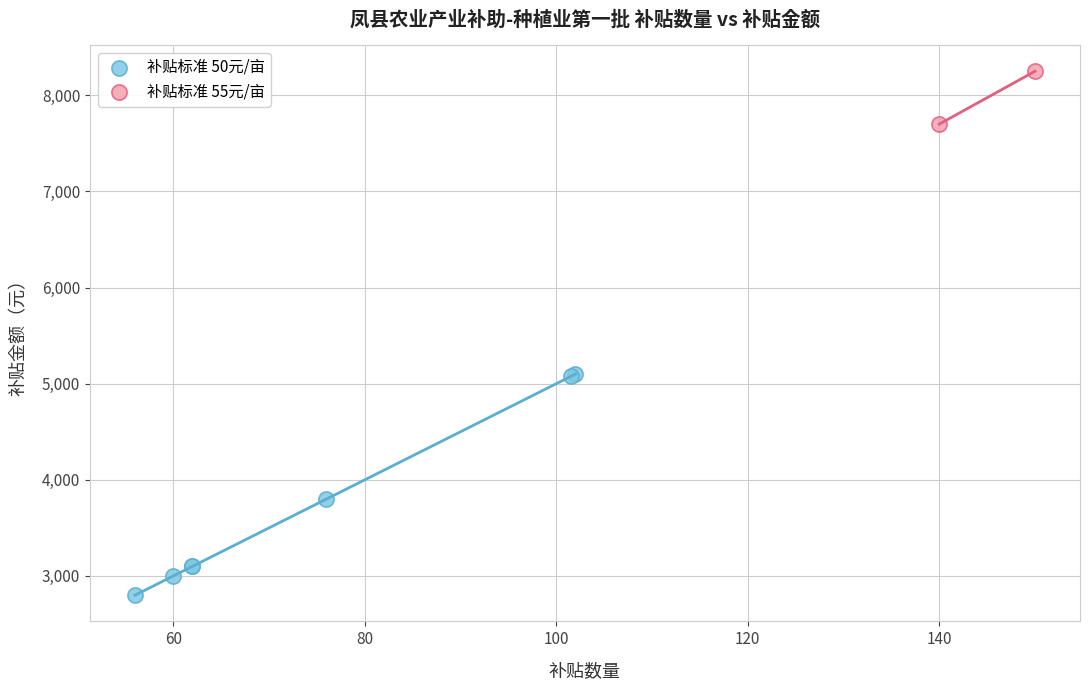

Which series has the widest spread of Y values?

补贴标准 50元/亩